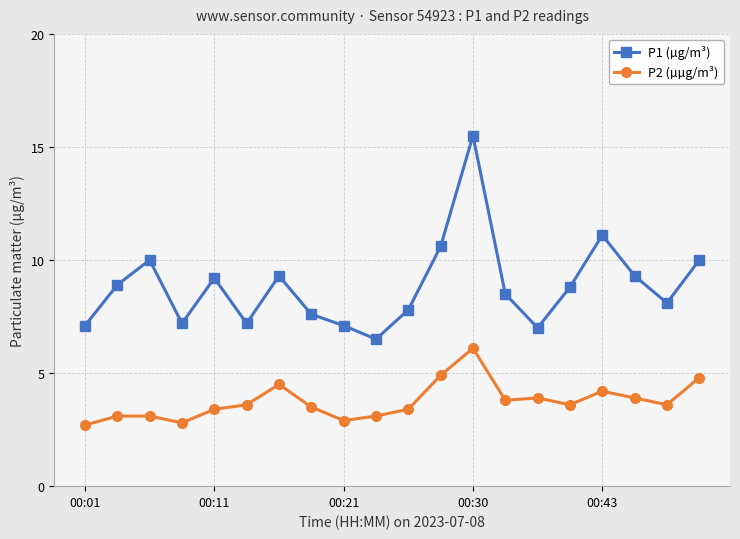

What is the highest value of the P1 (µg/m³) series?

15.5